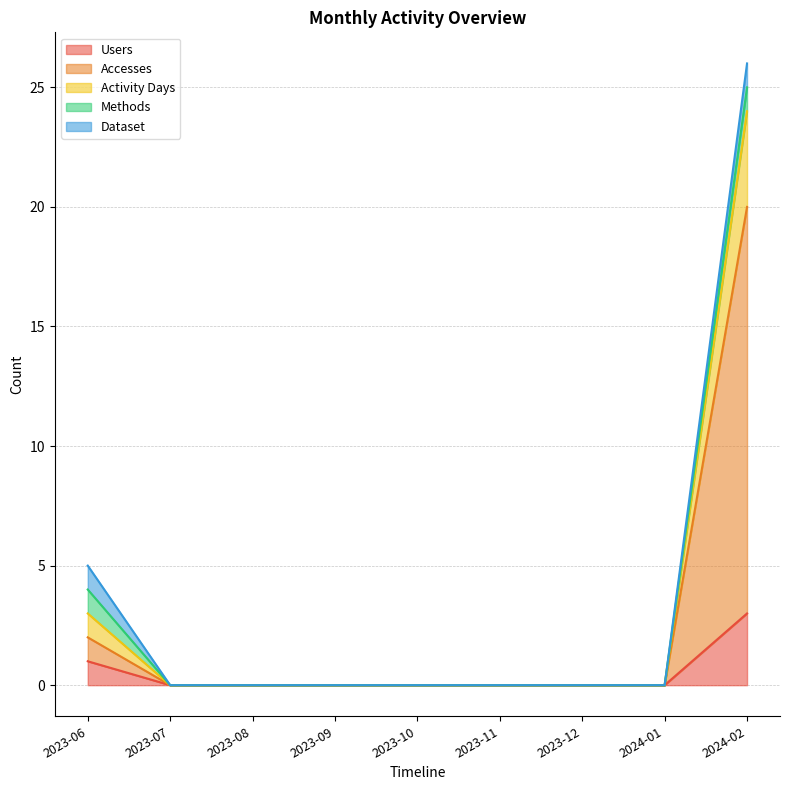

How many values in the Users series exceed 0?

2